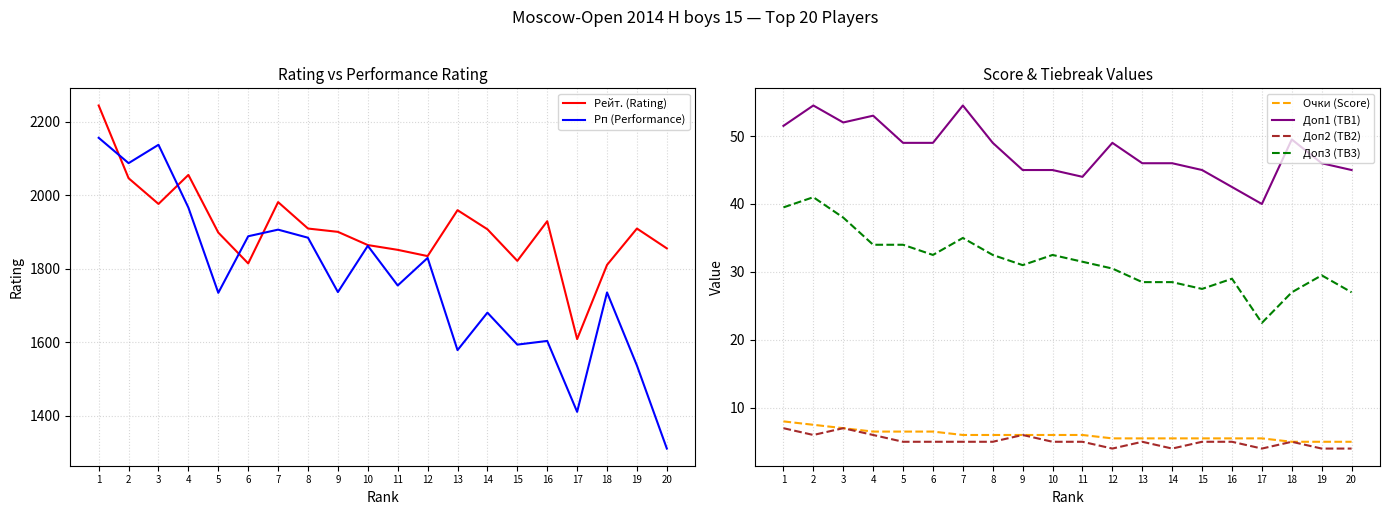

Which series has the widest spread of values?

Рп (Performance)